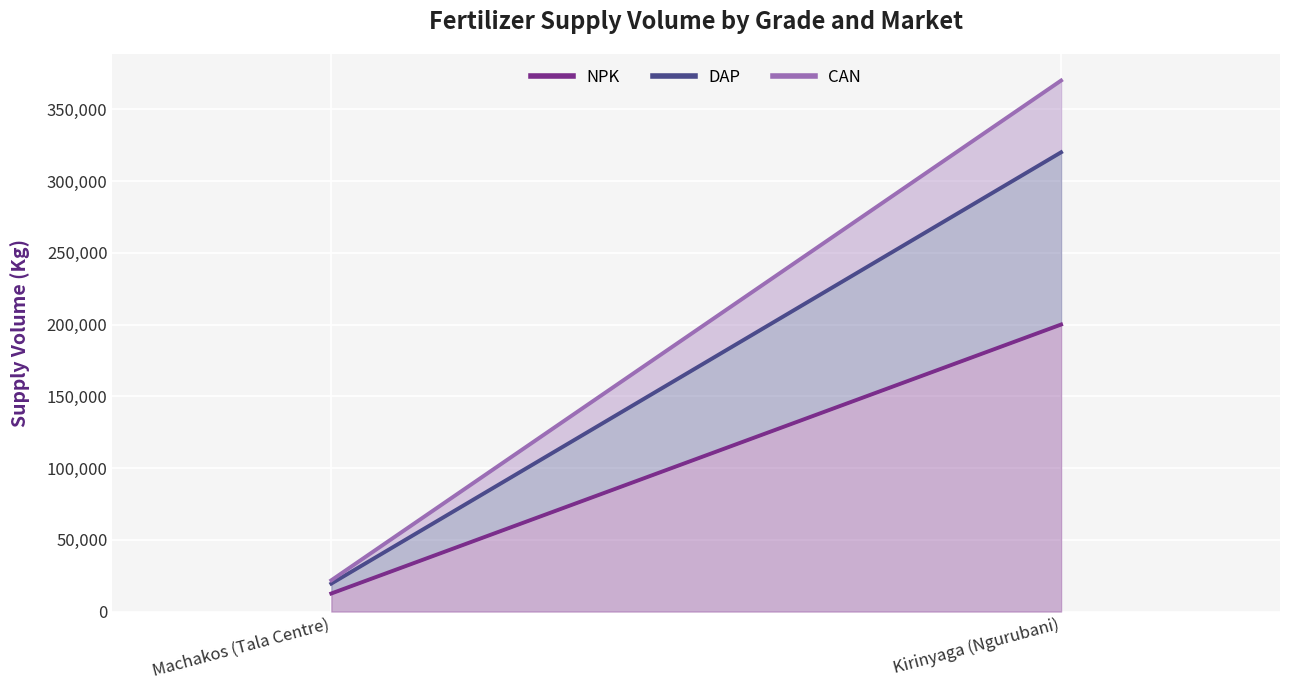

True or false: NPK has a value of 12600 at Machakos (Tala Centre).

True